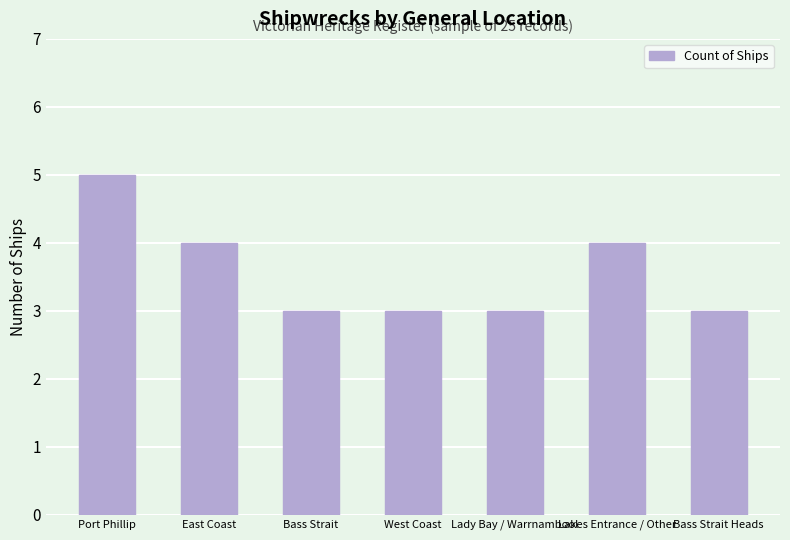

True or false: the data shows 3 at Lady Bay / Warrnambool.

True